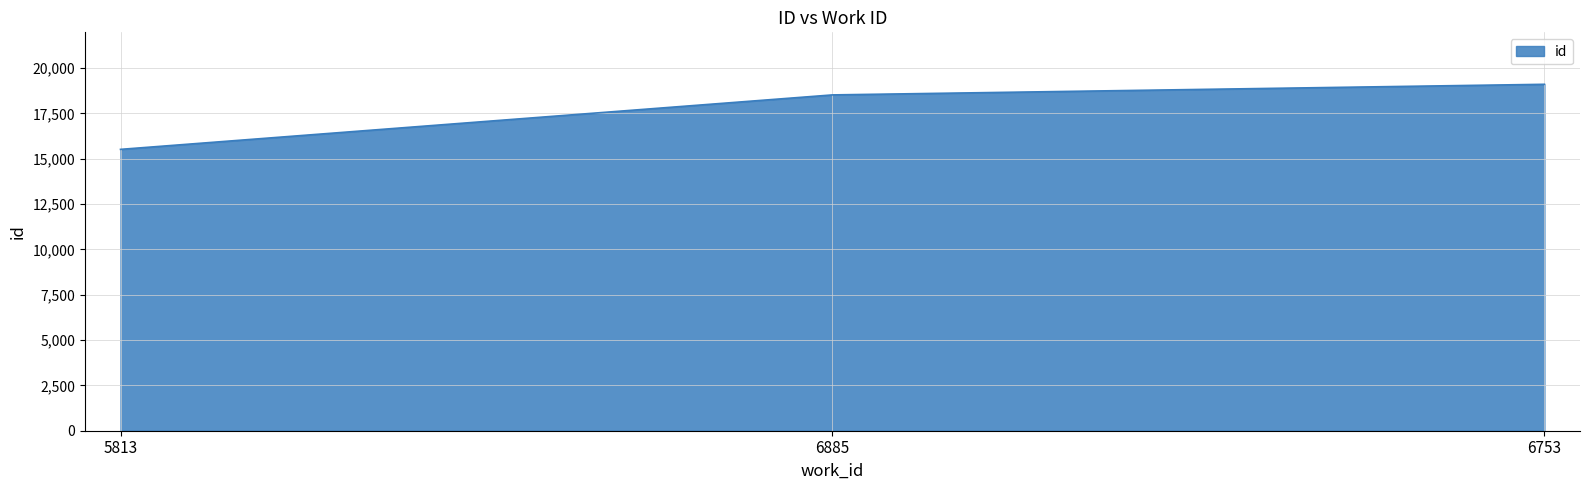

Count the values in the range 15515 to 19103.

3